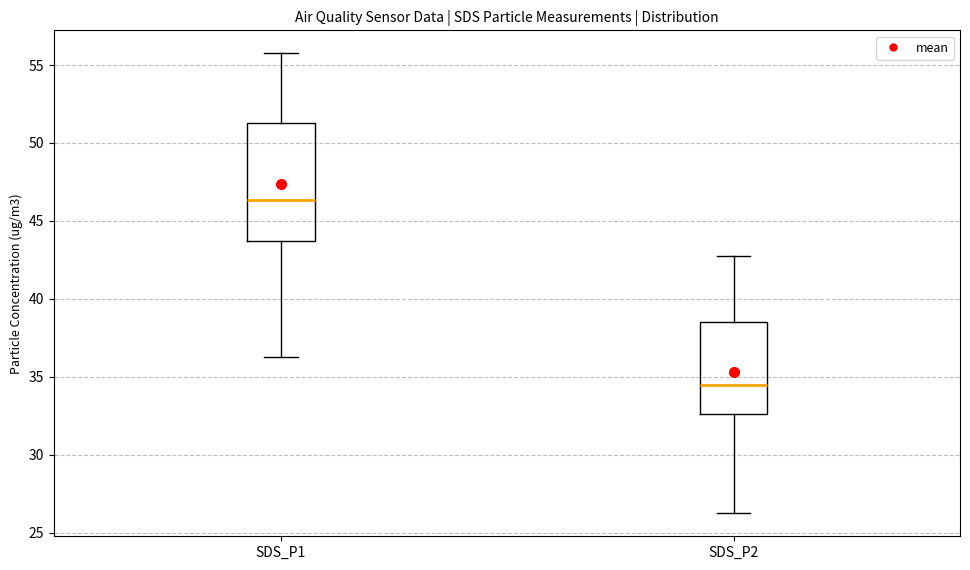

Reading left to right, transcribe this box plot: for each box, give where its median line is, the range the box spans, and where its two whiskers end, as read against the y-axis. The values are not printed on the chart, so give them approximately, as read against the axis.

SDS_P1: median 46.5, box 43.5 to 51.5, whiskers 36.5 to 56.0
SDS_P2: median 34.5, box 32.5 to 38.5, whiskers 26.5 to 43.0